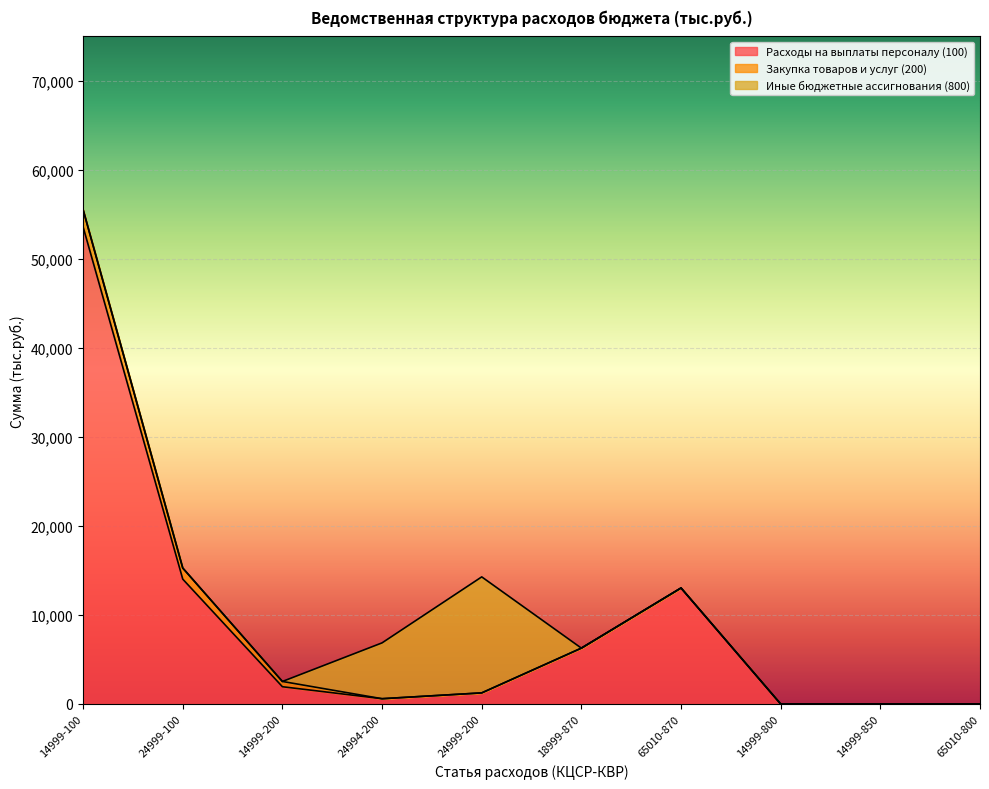

Is the value of Закупка товаров и услуг (200) at 65010-800 greater than the value of Иные бюджетные ассигнования (800) at 24994-200?

No